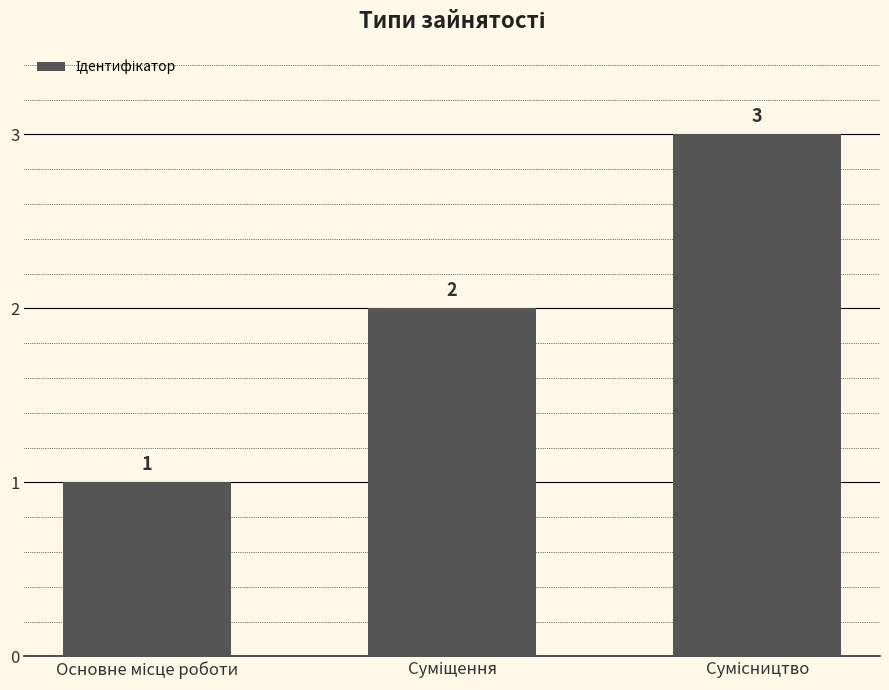

Reading left to right, transcribe all the data shown in this chart.

1	2	3